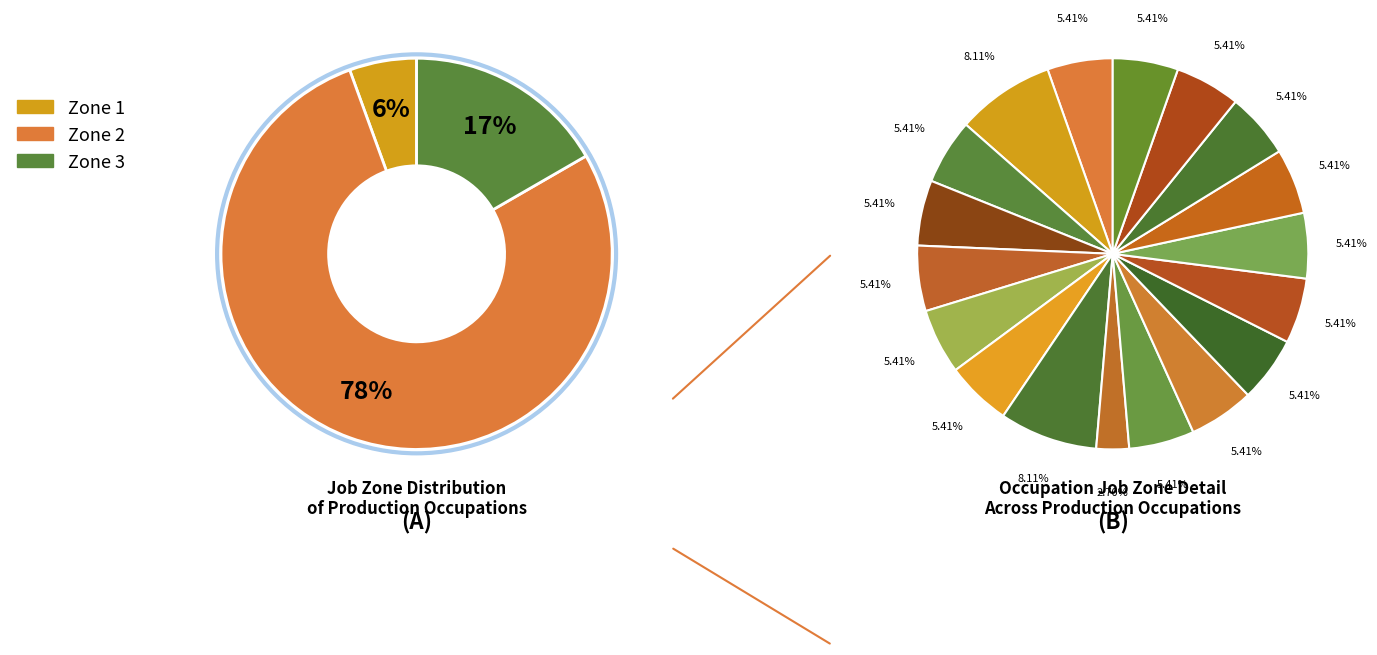

To the nearest percent, what portion does Mixing and Blending Machine Setters represent?

5%